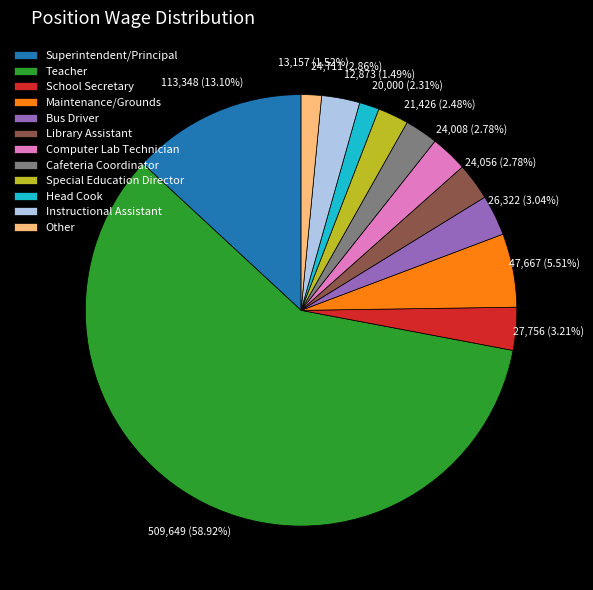

Between School Secretary and Special Education Director, which is larger?

School Secretary